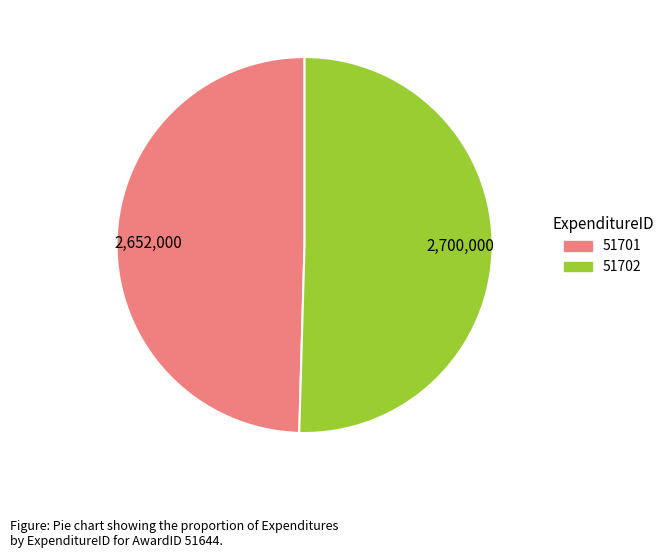

Rank the categories by value from highest to lowest.

51702, 51701